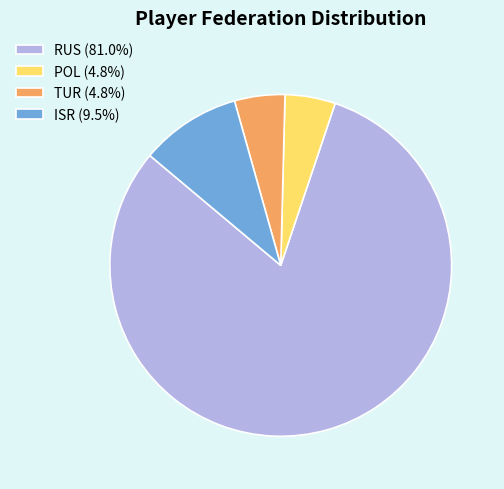

Approximately how many times larger is the value at RUS (81.0%) compared to ISR (9.5%)?

8.5